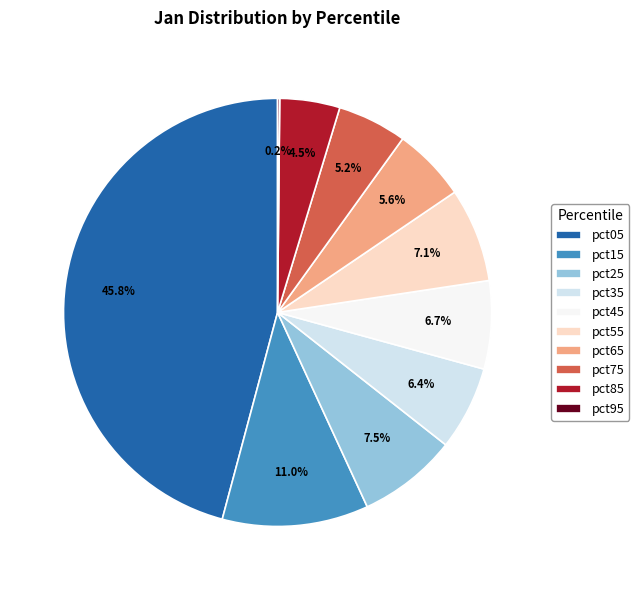

What percentage is NOT represented by pct25?

92.5%